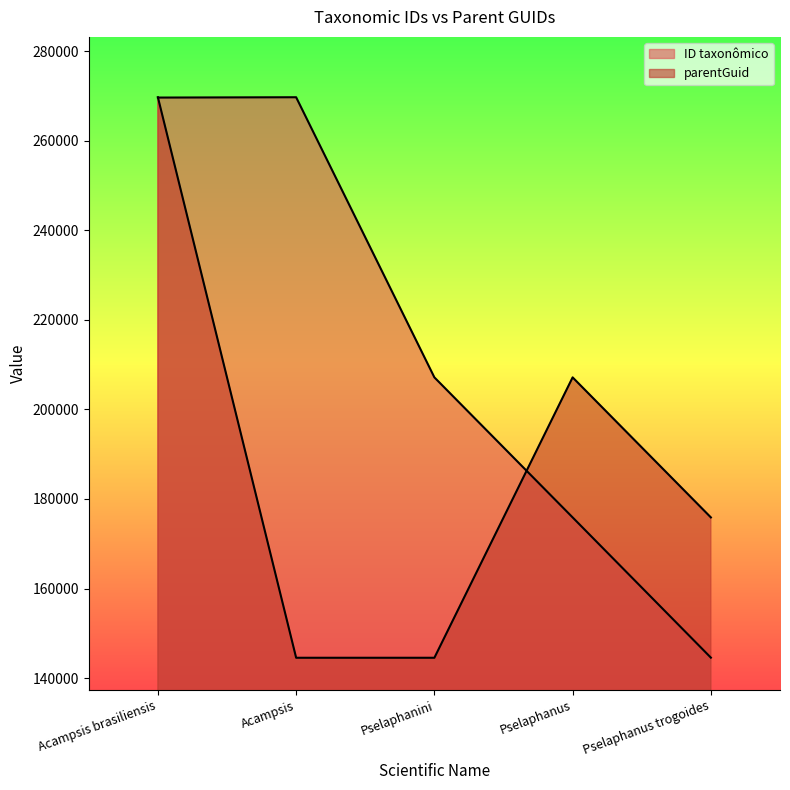

True or false: parentGuid and ID taxonômico intersect in this chart.

True